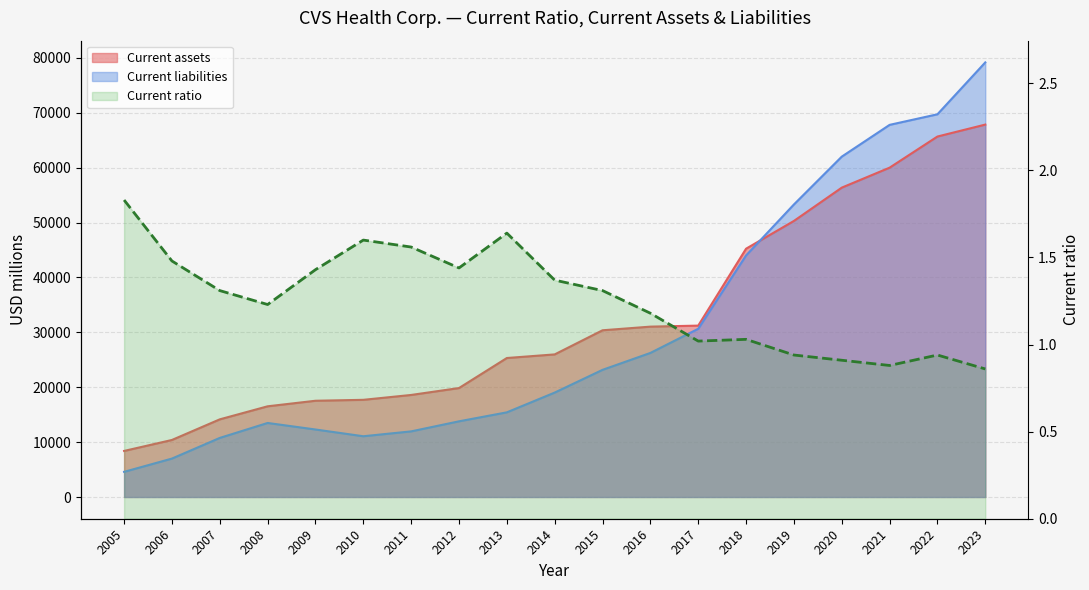

Count the number of values greater than 1.

14